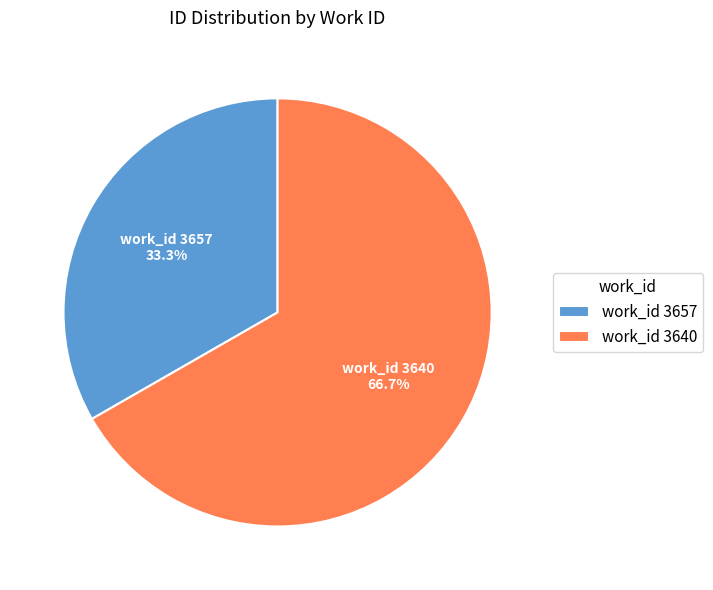

How many slices are in this pie chart?

2